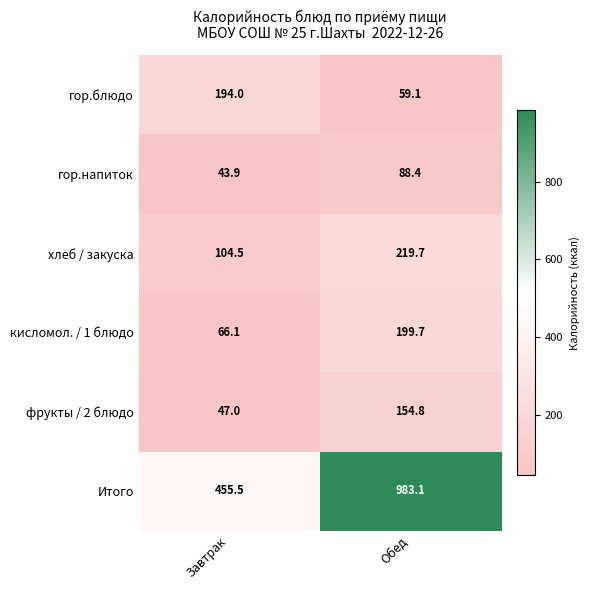

Reading left to right, what are all the values shown in this chart?

гор.блюдо: 194.0	59.1
гор.напиток: 43.9	88.4
хлеб / закуска: 104.5	219.7
кисломол. / 1 блюдо: 66.1	199.7
фрукты / 2 блюдо: 47.0	154.8
Итого: 455.5	983.1